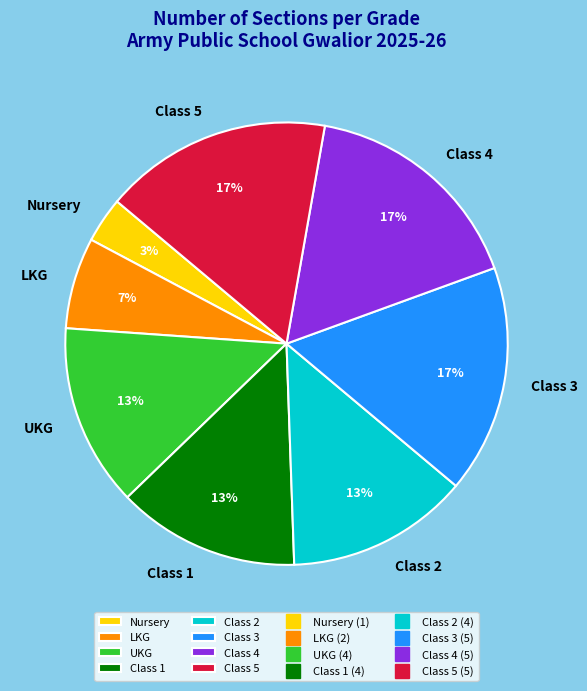

True or false: Class 1 accounts for 13% of the total.

True